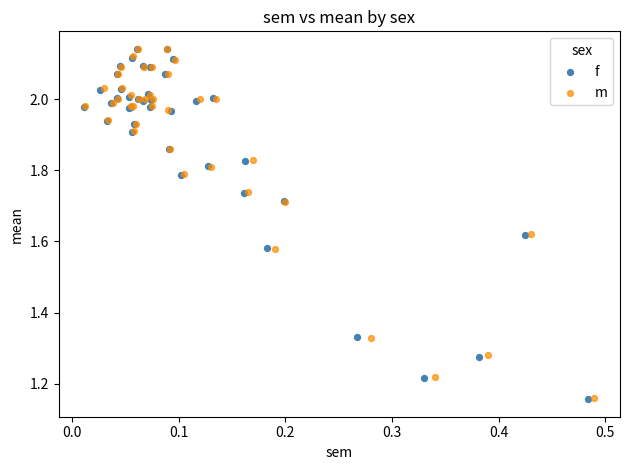

What are all the series names shown in the legend?

f, m